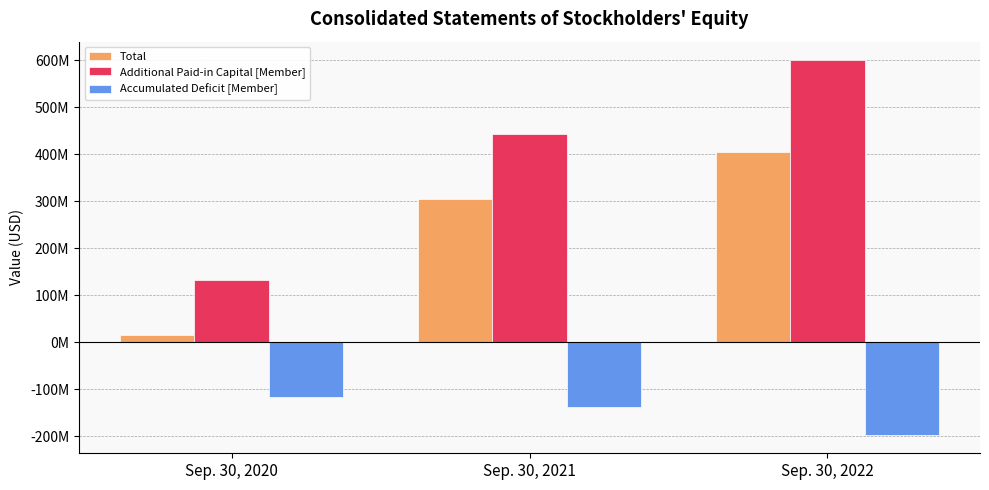

What is the difference between the Total values at Sep. 30, 2020 and Sep. 30, 2022?

387585446